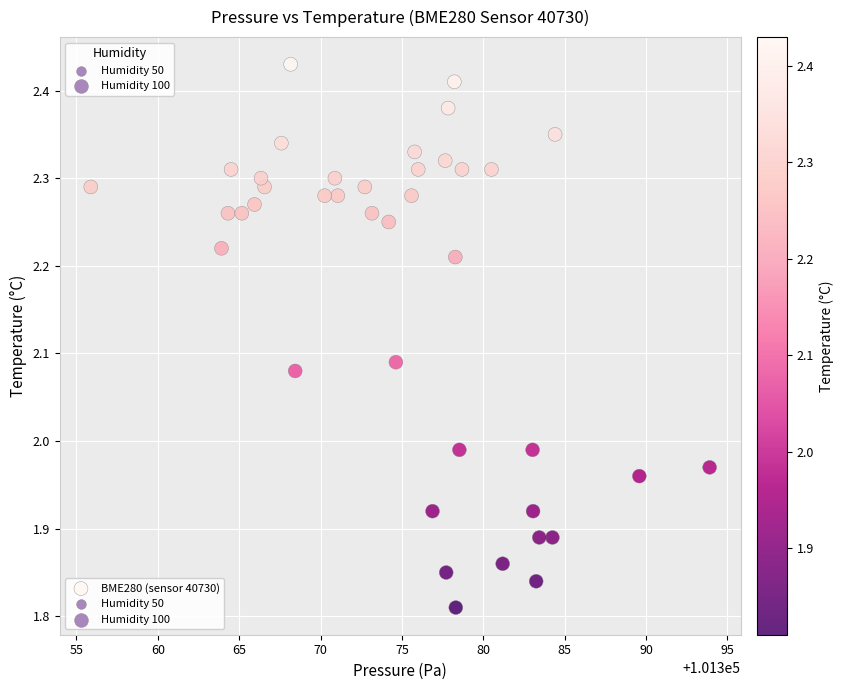

What is the range of Y values (max minus min)?

0.6